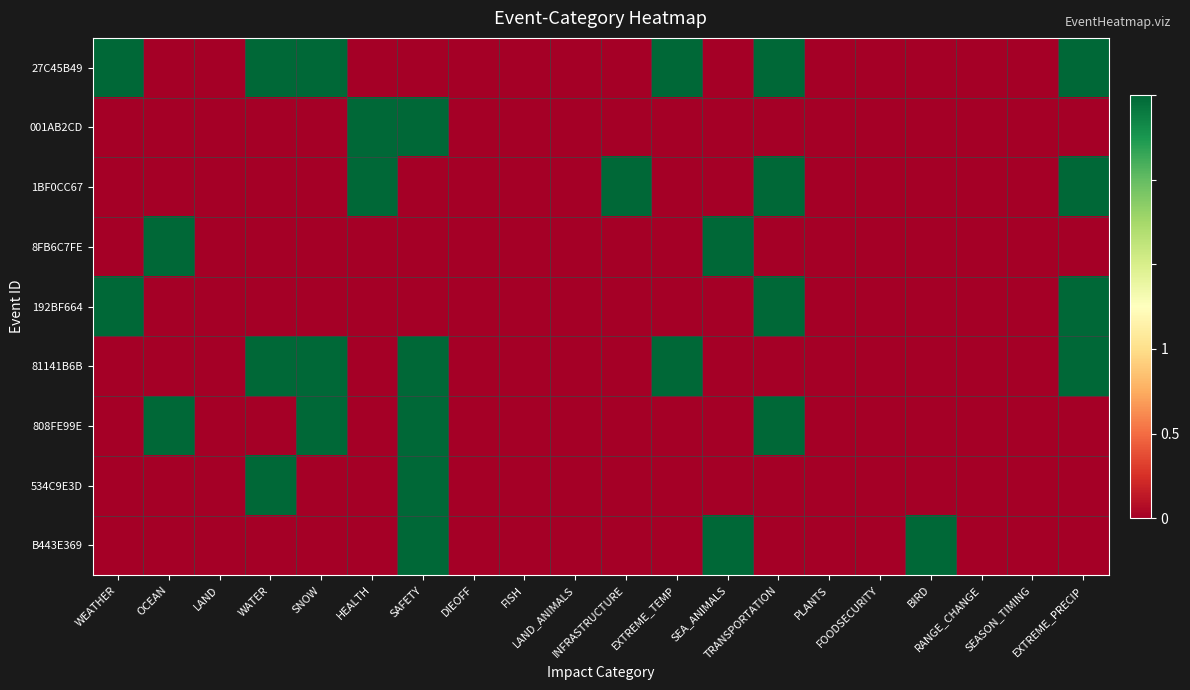

Reading left to right, transcribe all the data shown in this chart.

27C45B49: WEATHER=1	OCEAN=0	LAND=0	WATER=1	SNOW=1	HEALTH=0	SAFETY=0	DIEOFF=0	FISH=0	LAND_ANIMALS=0	INFRASTRUCTURE=0	EXTREME_TEMP=1	SEA_ANIMALS=0	TRANSPORTATION=1	PLANTS=0	FOODSECURITY=0	BIRD=0	RANGE_CHANGE=0	SEASON_TIMING=0	EXTREME_PRECIP=1
001AB2CD: WEATHER=0	OCEAN=0	LAND=0	WATER=0	SNOW=0	HEALTH=1	SAFETY=1	DIEOFF=0	FISH=0	LAND_ANIMALS=0	INFRASTRUCTURE=0	EXTREME_TEMP=0	SEA_ANIMALS=0	TRANSPORTATION=0	PLANTS=0	FOODSECURITY=0	BIRD=0	RANGE_CHANGE=0	SEASON_TIMING=0	EXTREME_PRECIP=0
1BF0CC67: WEATHER=0	OCEAN=0	LAND=0	WATER=0	SNOW=0	HEALTH=1	SAFETY=0	DIEOFF=0	FISH=0	LAND_ANIMALS=0	INFRASTRUCTURE=1	EXTREME_TEMP=0	SEA_ANIMALS=0	TRANSPORTATION=1	PLANTS=0	FOODSECURITY=0	BIRD=0	RANGE_CHANGE=0	SEASON_TIMING=0	EXTREME_PRECIP=1
8FB6C7FE: WEATHER=0	OCEAN=1	LAND=0	WATER=0	SNOW=0	HEALTH=0	SAFETY=0	DIEOFF=0	FISH=0	LAND_ANIMALS=0	INFRASTRUCTURE=0	EXTREME_TEMP=0	SEA_ANIMALS=1	TRANSPORTATION=0	PLANTS=0	FOODSECURITY=0	BIRD=0	RANGE_CHANGE=0	SEASON_TIMING=0	EXTREME_PRECIP=0
192BF664: WEATHER=1	OCEAN=0	LAND=0	WATER=0	SNOW=0	HEALTH=0	SAFETY=0	DIEOFF=0	FISH=0	LAND_ANIMALS=0	INFRASTRUCTURE=0	EXTREME_TEMP=0	SEA_ANIMALS=0	TRANSPORTATION=1	PLANTS=0	FOODSECURITY=0	BIRD=0	RANGE_CHANGE=0	SEASON_TIMING=0	EXTREME_PRECIP=1
81141B6B: WEATHER=0	OCEAN=0	LAND=0	WATER=1	SNOW=1	HEALTH=0	SAFETY=1	DIEOFF=0	FISH=0	LAND_ANIMALS=0	INFRASTRUCTURE=0	EXTREME_TEMP=1	SEA_ANIMALS=0	TRANSPORTATION=0	PLANTS=0	FOODSECURITY=0	BIRD=0	RANGE_CHANGE=0	SEASON_TIMING=0	EXTREME_PRECIP=1
808FE99E: WEATHER=0	OCEAN=1	LAND=0	WATER=0	SNOW=1	HEALTH=0	SAFETY=1	DIEOFF=0	FISH=0	LAND_ANIMALS=0	INFRASTRUCTURE=0	EXTREME_TEMP=0	SEA_ANIMALS=0	TRANSPORTATION=1	PLANTS=0	FOODSECURITY=0	BIRD=0	RANGE_CHANGE=0	SEASON_TIMING=0	EXTREME_PRECIP=0
534C9E3D: WEATHER=0	OCEAN=0	LAND=0	WATER=1	SNOW=0	HEALTH=0	SAFETY=1	DIEOFF=0	FISH=0	LAND_ANIMALS=0	INFRASTRUCTURE=0	EXTREME_TEMP=0	SEA_ANIMALS=0	TRANSPORTATION=0	PLANTS=0	FOODSECURITY=0	BIRD=0	RANGE_CHANGE=0	SEASON_TIMING=0	EXTREME_PRECIP=0
B443E369: WEATHER=0	OCEAN=0	LAND=0	WATER=0	SNOW=0	HEALTH=0	SAFETY=1	DIEOFF=0	FISH=0	LAND_ANIMALS=0	INFRASTRUCTURE=0	EXTREME_TEMP=0	SEA_ANIMALS=1	TRANSPORTATION=0	PLANTS=0	FOODSECURITY=0	BIRD=1	RANGE_CHANGE=0	SEASON_TIMING=0	EXTREME_PRECIP=0